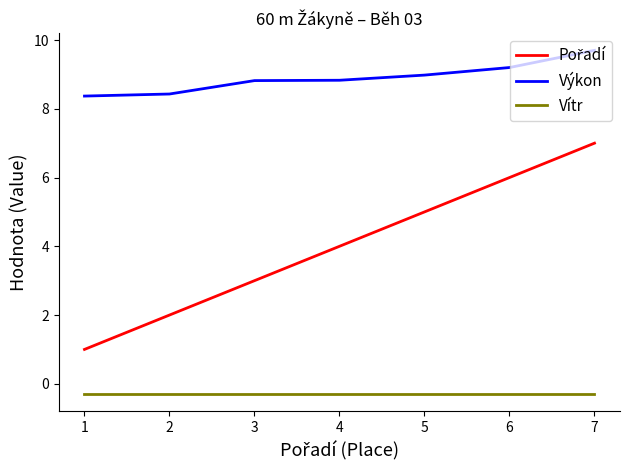

What is the average value of the Vítr series?

-0.3